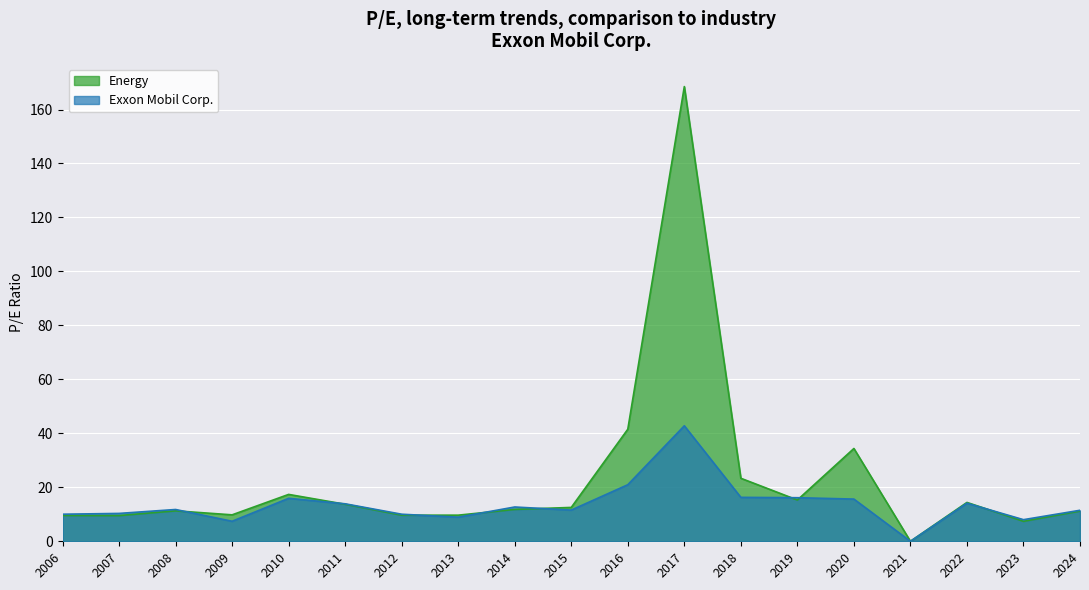

Which series has the largest range (max minus min)?

Energy